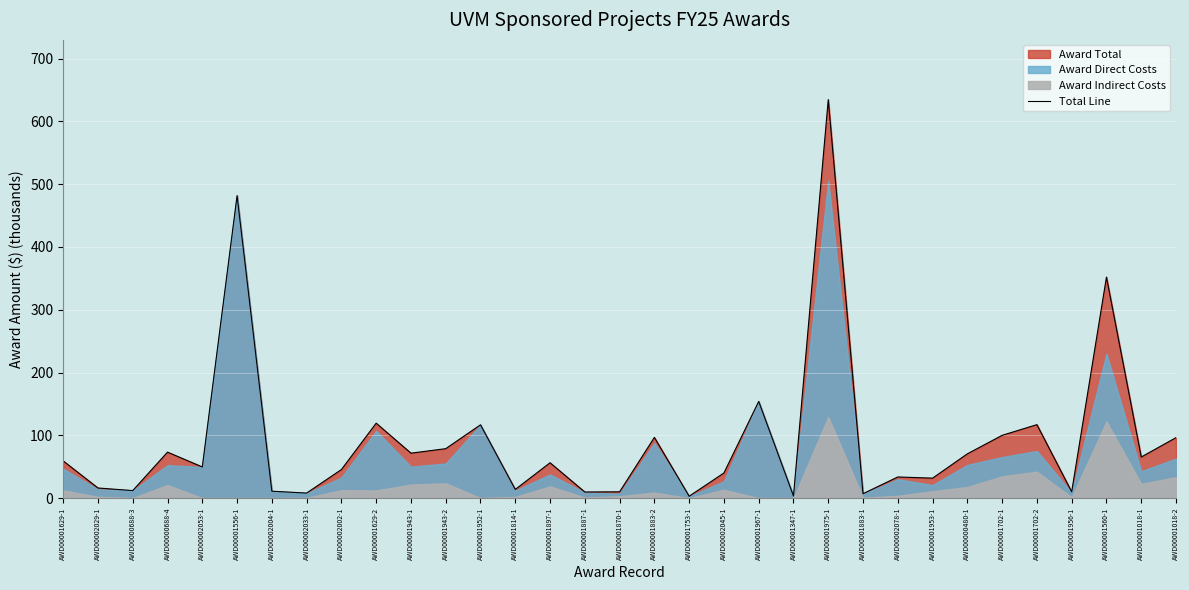

Rank the categories by value from highest to lowest.

AWD00001975-1, AWD00001556-1, AWD00001560-1, AWD00001967-1, AWD00001629-2, AWD00001702-2, AWD00001952-1, AWD00001702-1, AWD00001883-2, AWD00001018-2, AWD00001943-2, AWD00000688-4, AWD00001943-1, AWD00000480-1, AWD00001018-1, AWD00001629-1, AWD00001897-1, AWD00002053-1, AWD00002002-1, AWD00002045-1, AWD00002078-1, AWD00001953-1, AWD00002029-1, AWD00001814-1, AWD00000688-3, AWD00002004-1, AWD00001870-1, AWD00001956-1, AWD00001887-1, AWD00002033-1, AWD00001883-1, AWD00001347-1, AWD00001753-1